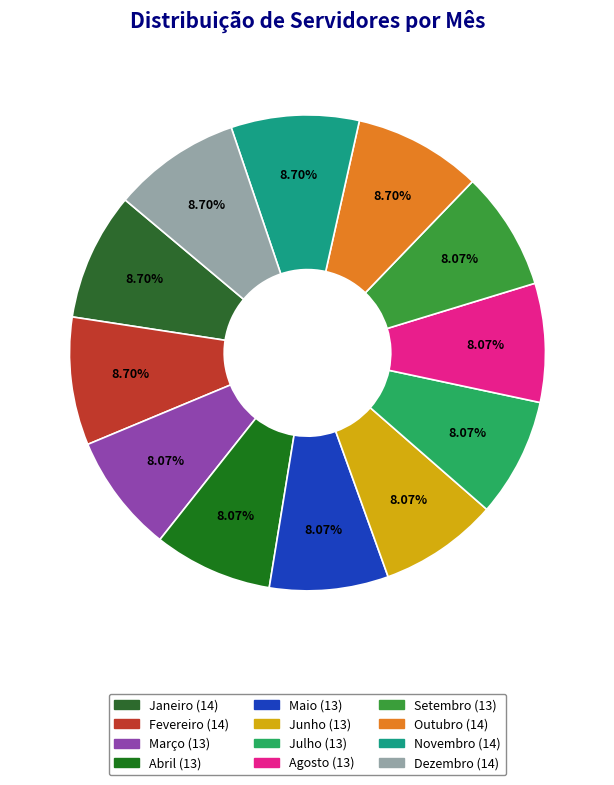

Do Março and Setembro together represent more than half of the pie?

No